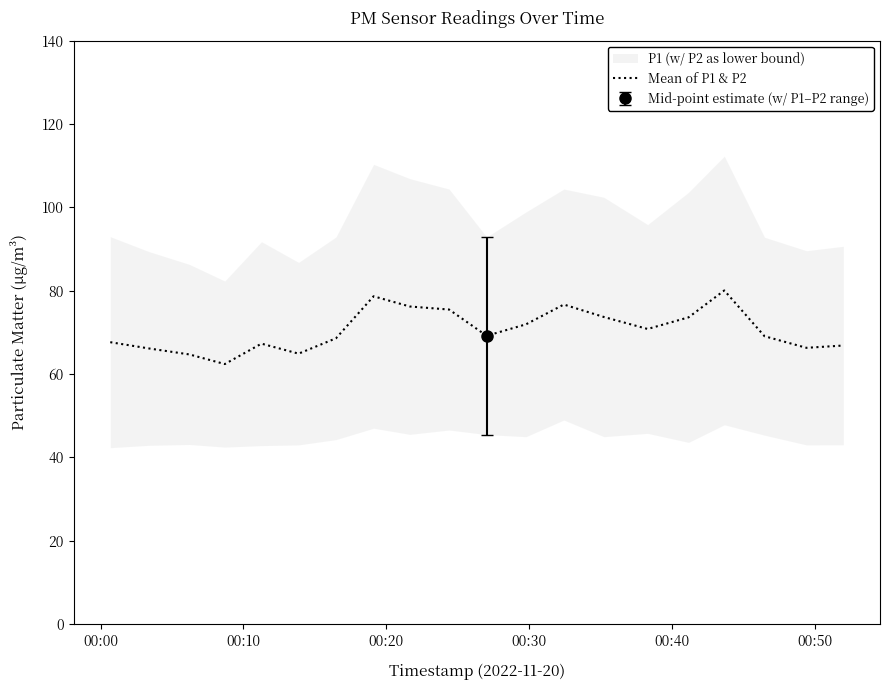

What position from the left is 00:50?

6